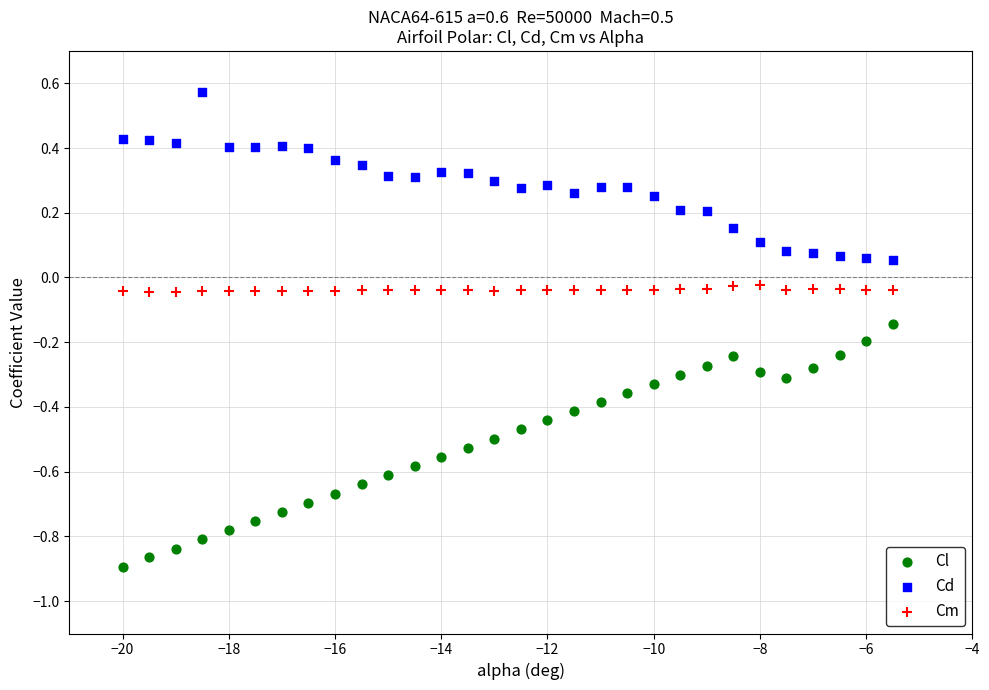

Which series contains the highest Y value?

Cd